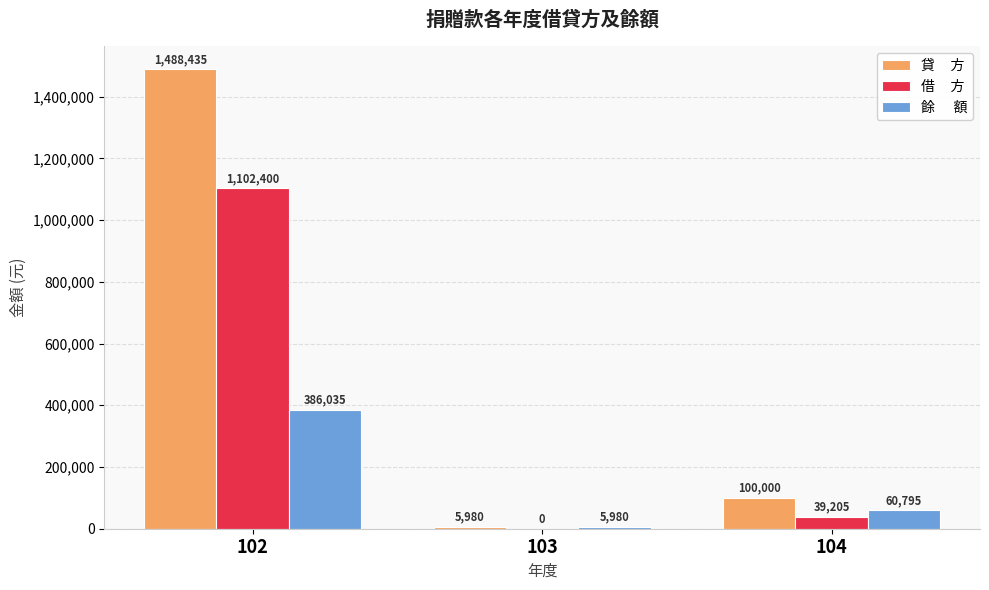

What is the greatest value displayed?

1488435